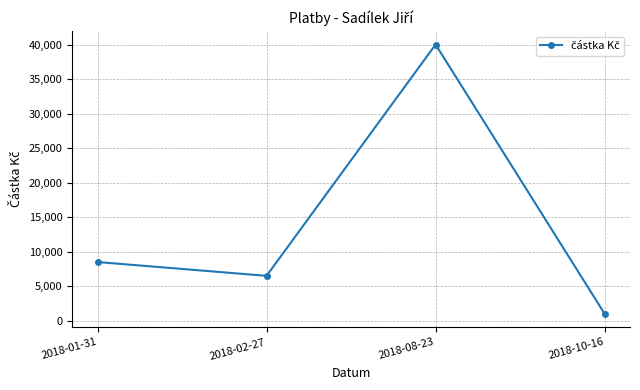

What is the label of the 3rd point from the left?

2018-08-23